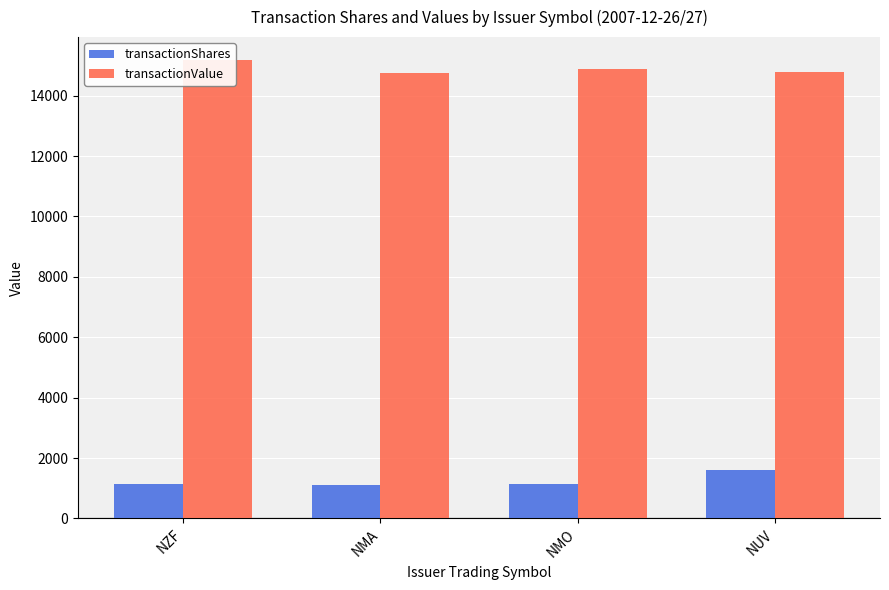

The value of transactionShares at NZF is 1150. True or false?

True